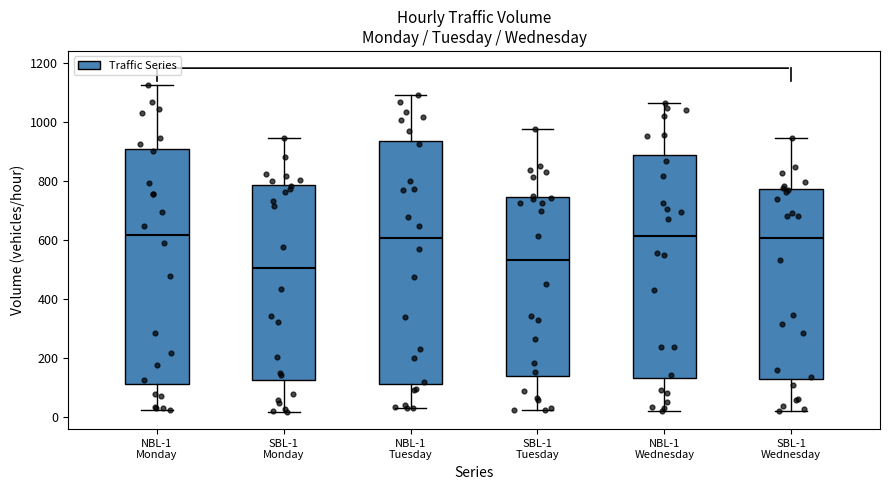

Where does the median line of the box for NBL-1 Tuesday sit on the y-axis? The values are not printed on the chart, so give them approximately, as read against the axis.

600